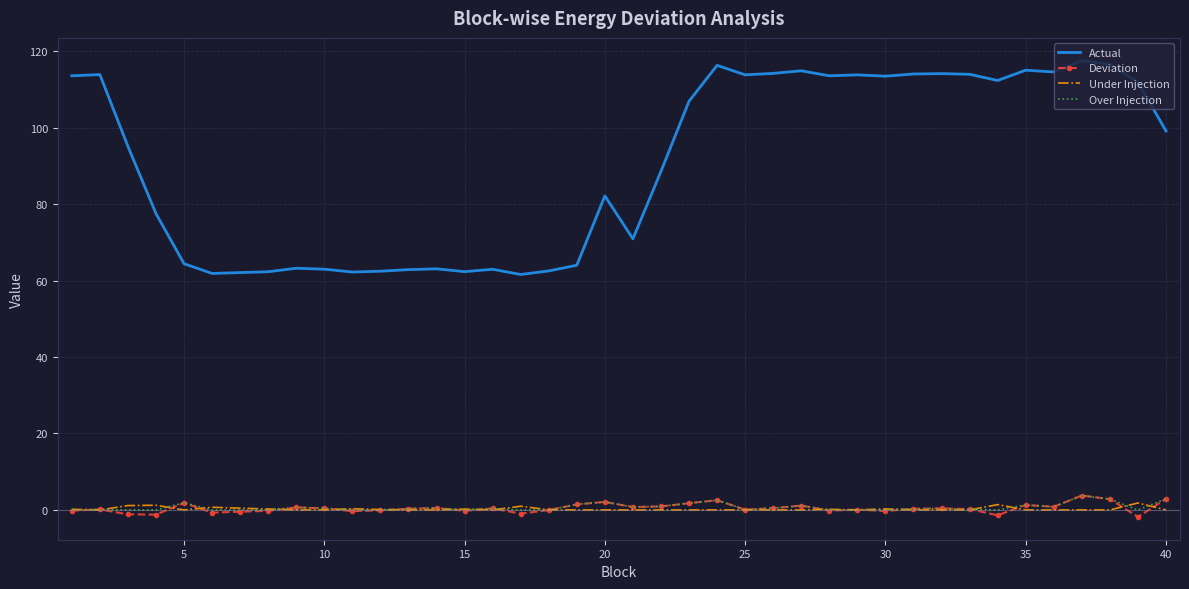

Which series has the largest total across all categories?

Actual